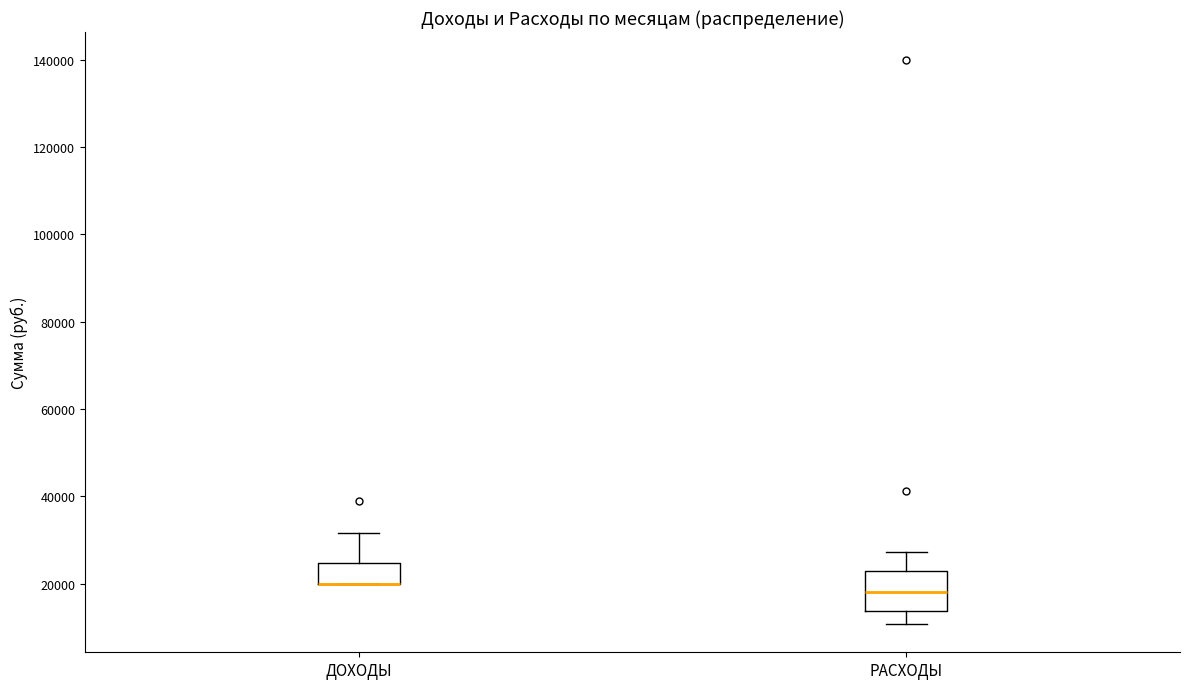

Reading left to right, transcribe this box plot: for each box, give where its median line is, the range the box spans, and where its two whiskers end, as read against the y-axis. The values are not printed on the chart, so give them approximately, as read against the axis.

ДОХОДЫ: median 20000 (drawn on the box's lower edge), box 20000 to 24000, whiskers 20000 to 32000
РАСХОДЫ: median 18000, box 14000 to 22000, whiskers 10000 to 28000